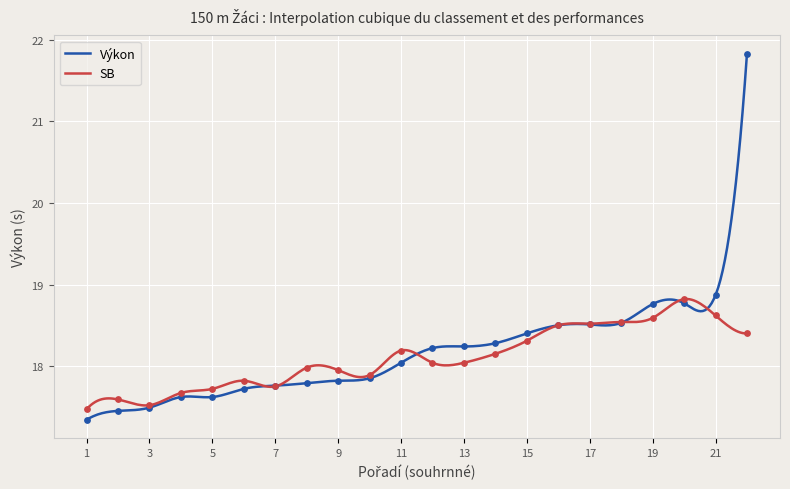

What is the total value across all series at 21?

37.5